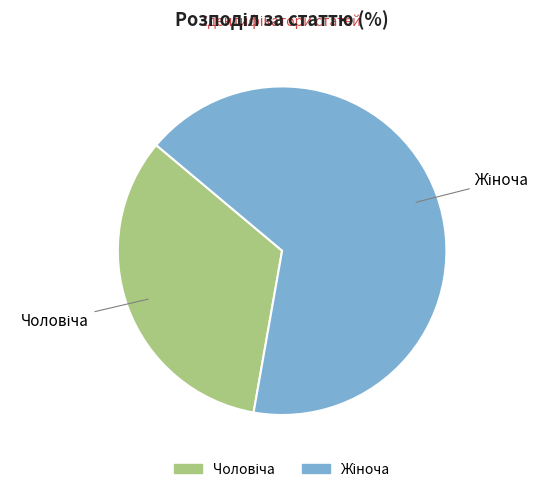

How many slices are in this pie chart?

2